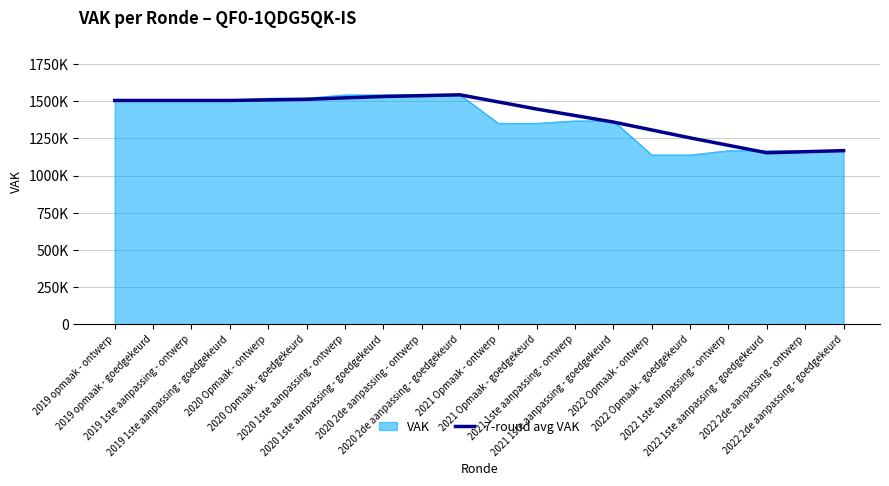

Reading left to right, what are all the values shown in this chart?

2019 opmaak - ontwerp=1505757.0	2019 opmaak - goedgekeurd=1505757.0	2019 1ste aanpassing - ontwerp=1505757.0	2019 1ste aanpassing - goedgekeurd=1505757.0	2020 Opmaak - ontwerp=1509715.0	2020 Opmaak - goedgekeurd=1513673.0	2020 1ste aanpassing - ontwerp=1523172.0	2020 1ste aanpassing - goedgekeurd=1532671.0	2020 2de aanpassing - ontwerp=1538212.0	2020 2de aanpassing - goedgekeurd=1543753.0	2021 Opmaak - ontwerp=1495893.0	2021 Opmaak - goedgekeurd=1448033.0	2021 1ste aanpassing - ontwerp=1404255.2	2021 1ste aanpassing - goedgekeurd=1360477.5	2022 Opmaak - ontwerp=1307209.0	2022 Opmaak - goedgekeurd=1253940.5	2022 1ste aanpassing - ontwerp=1203799.0	2022 1ste aanpassing - goedgekeurd=1153657.5	2022 2de aanpassing - ontwerp=1160866.8	2022 2de aanpassing - goedgekeurd=1168076.0